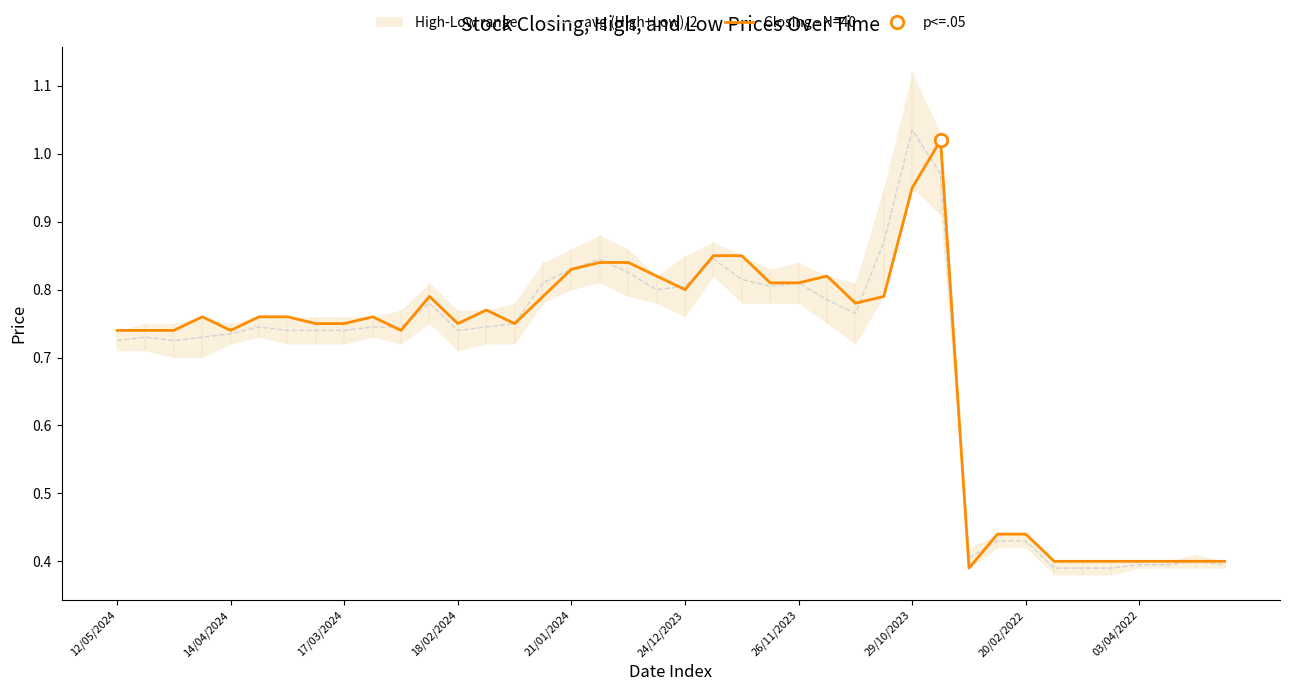

What is the difference between the maximum and minimum values in the Closing - N=40 series?

0.6